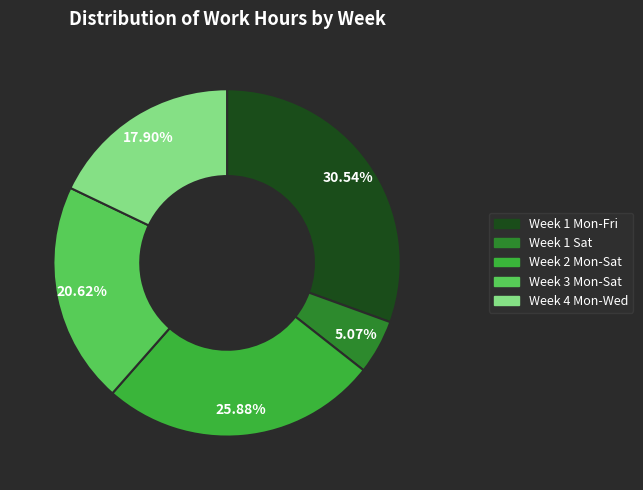

Does any single category account for the majority?

No